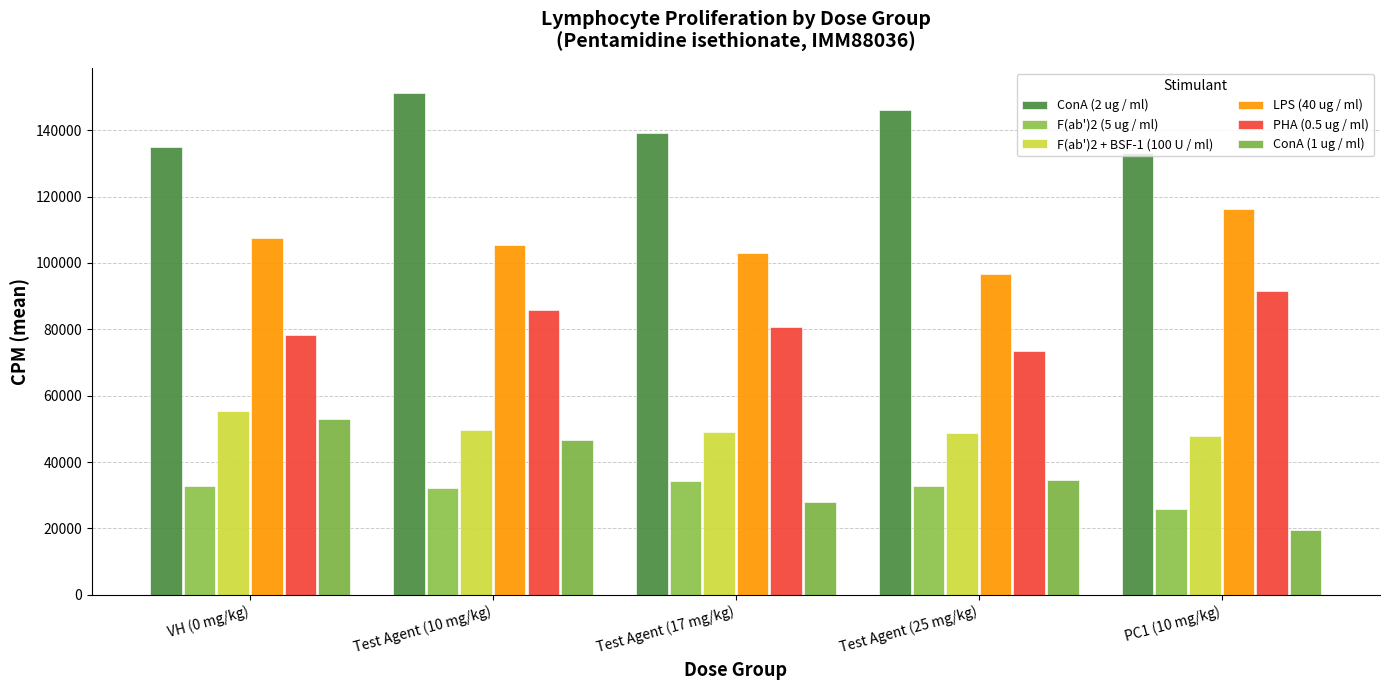

What is the value of the ConA (1 ug / ml) bar at the 5th from the left?

19532